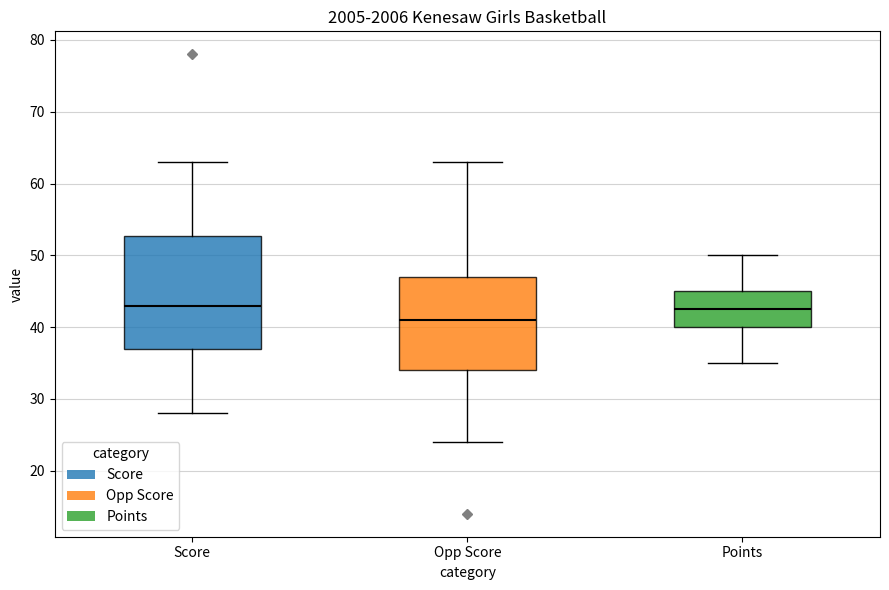

Reading left to right, transcribe this box plot: for each box, give where its median line is, the range the box spans, and where its two whiskers end, as read against the y-axis. The values are not printed on the chart, so give them approximately, as read against the axis.

Score: median 43, box 37 to 53, whiskers 28 to 63
Opp Score: median 41, box 34 to 47, whiskers 24 to 63
Points: median 43, box 40 to 45, whiskers 35 to 50